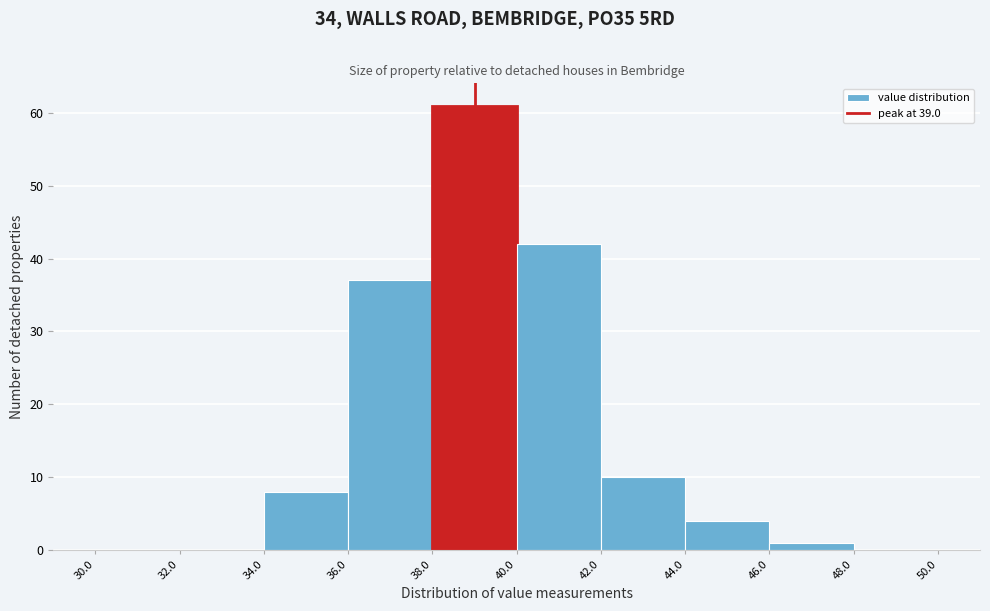

How tall is the bar that spans 40.0 to 42.0 on the x-axis? The values are not printed on the chart, so give them approximately, as read against the axis.

42